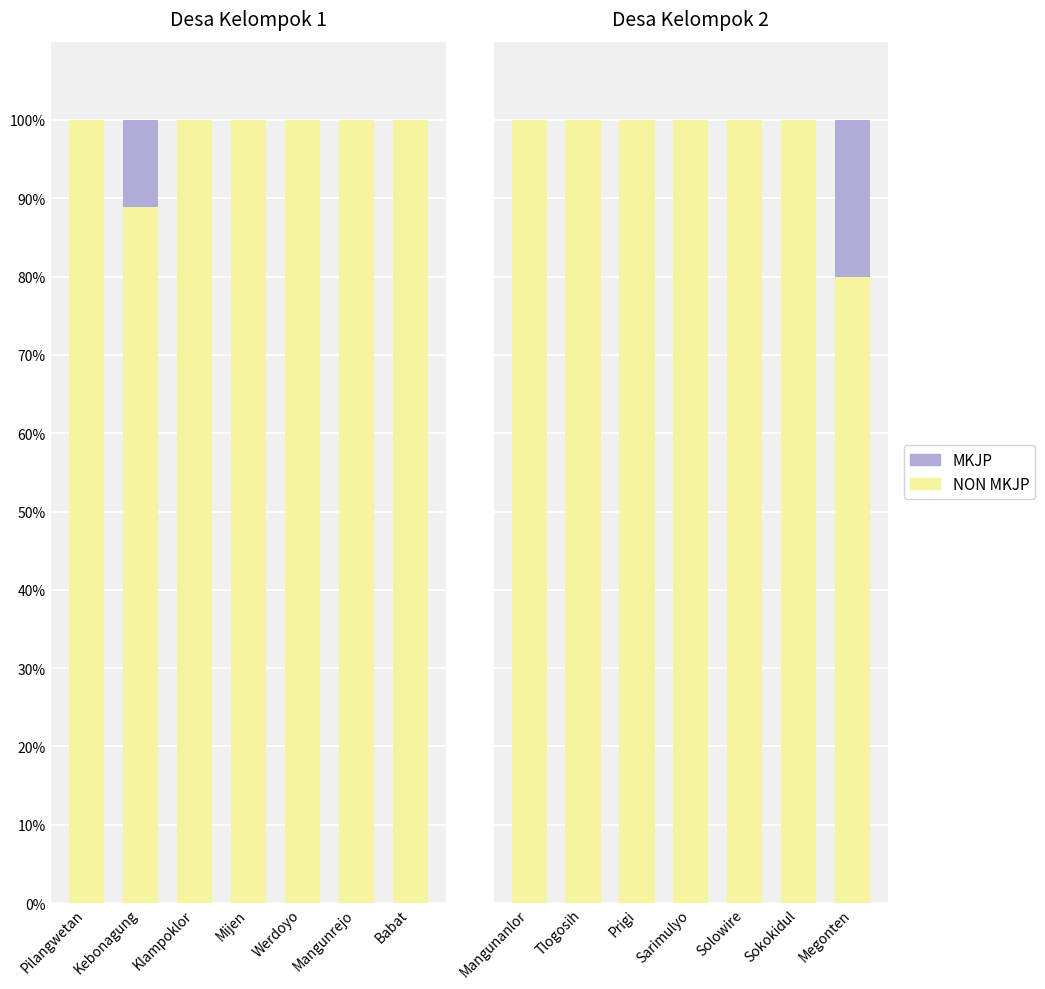

Is it true that NON MKJP equals 100 at Solowire?

True